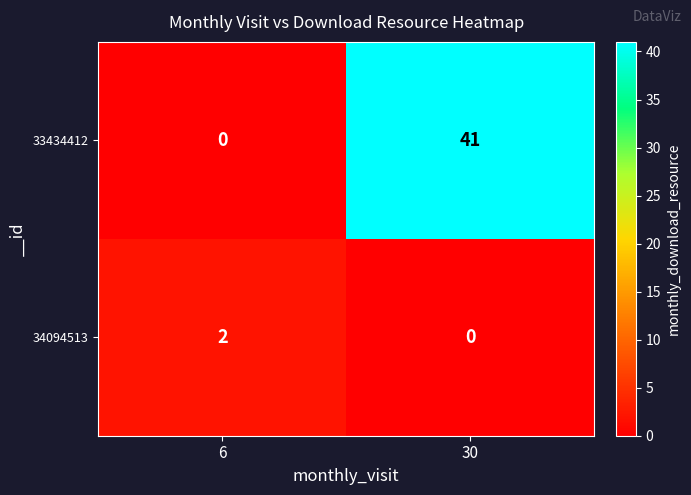

Is the value of 34094513 at 6 greater than the value of 33434412 at 6?

Yes